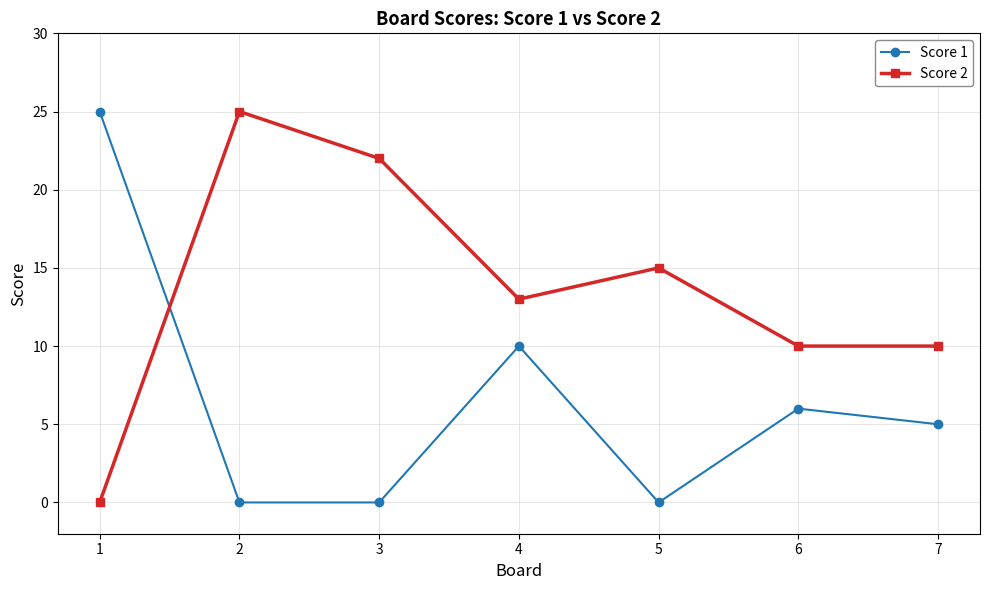

What is the difference between the maximum and second lowest values in the Score 2 series?

15